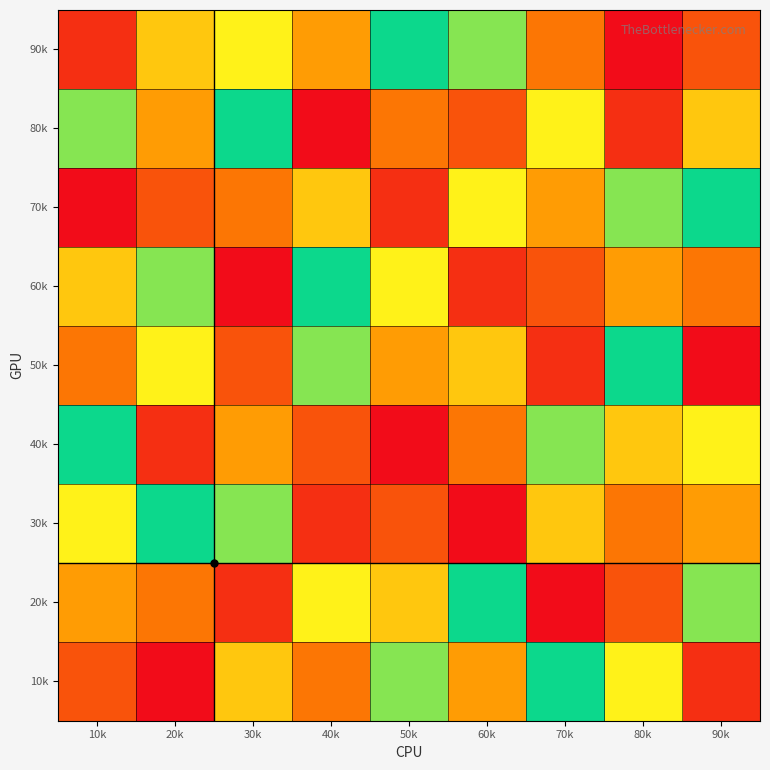

Reading left to right, list all the values displayed in this chart.

90k: 10k=8	20k=4	30k=3	40k=5	50k=1	60k=2	70k=6	80k=9	90k=7
80k: 10k=2	20k=5	30k=1	40k=9	50k=6	60k=7	70k=3	80k=8	90k=4
70k: 10k=9	20k=7	30k=6	40k=4	50k=8	60k=3	70k=5	80k=2	90k=1
60k: 10k=4	20k=2	30k=9	40k=1	50k=3	60k=8	70k=7	80k=5	90k=6
50k: 10k=6	20k=3	30k=7	40k=2	50k=5	60k=4	70k=8	80k=1	90k=9
40k: 10k=1	20k=8	30k=5	40k=7	50k=9	60k=6	70k=2	80k=4	90k=3
30k: 10k=3	20k=1	30k=2	40k=8	50k=7	60k=9	70k=4	80k=6	90k=5
20k: 10k=5	20k=6	30k=8	40k=3	50k=4	60k=1	70k=9	80k=7	90k=2
10k: 10k=7	20k=9	30k=4	40k=6	50k=2	60k=5	70k=1	80k=3	90k=8